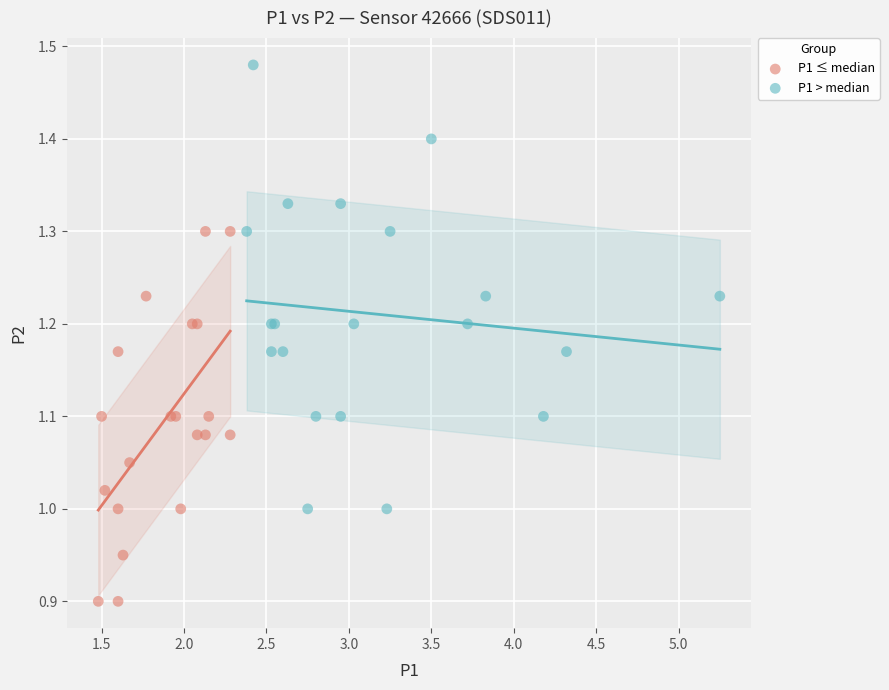

Which series contains the lowest Y value?

P1 ≤ median